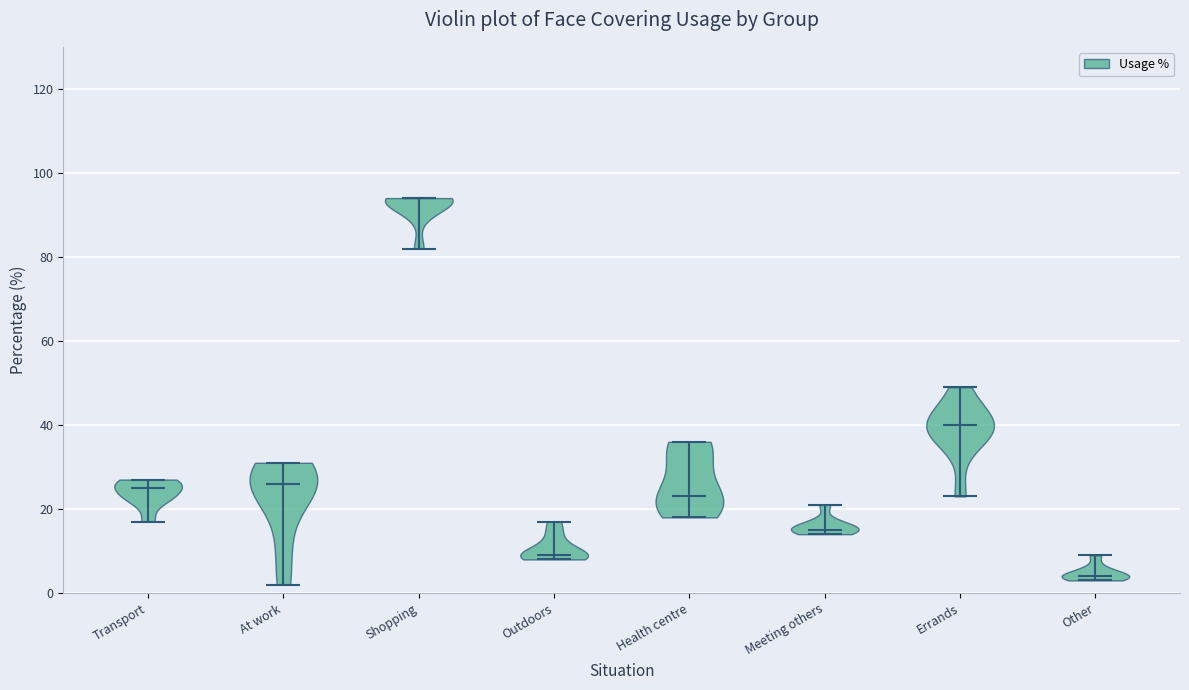

Reading left to right, read every violin against the y-axis: where its median line is, and the lowest and highest points it reaches. The values are not printed on the chart, so give them approximately, as read against the axis.

Transport: median line 26, lowest point 18, highest point 28
At work: median line 26, lowest point 2, highest point 32
Shopping: median line 94, lowest point 82, highest point 94
Outdoors: median line 10, lowest point 8, highest point 18
Health centre: median line 24, lowest point 18, highest point 36
Meeting others: median line 16, lowest point 14, highest point 22
Errands: median line 40, lowest point 24, highest point 50
Other: median line 4, lowest point 4, highest point 10